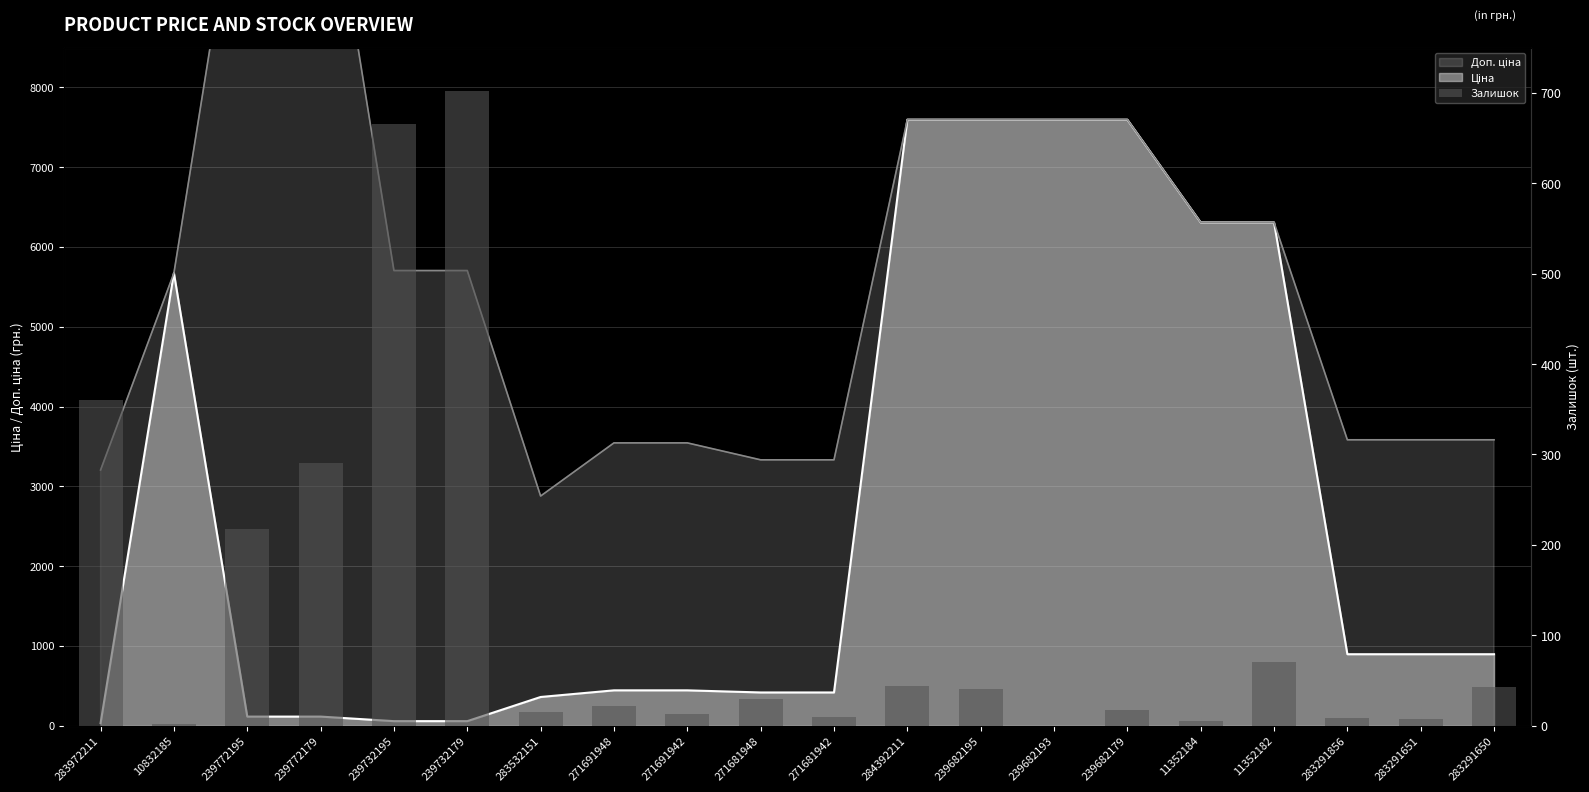

The chart shows a value of -342 at 239682193. True or false?

False